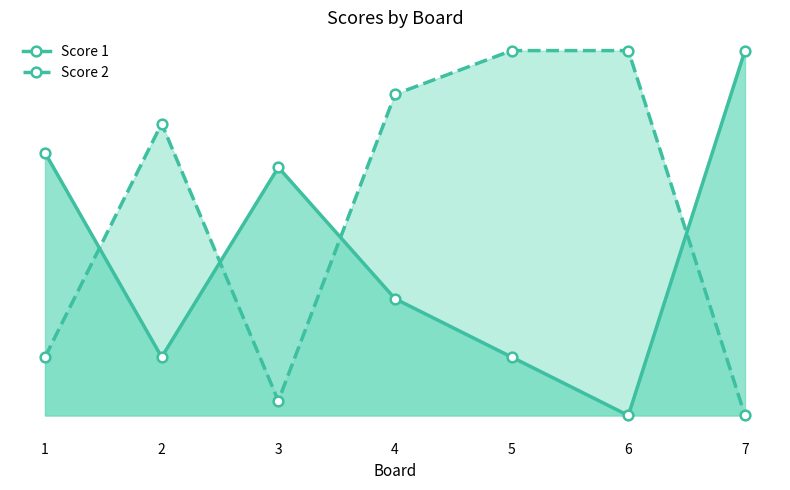

How many intersections are there between Score 2 and Score 1?

4